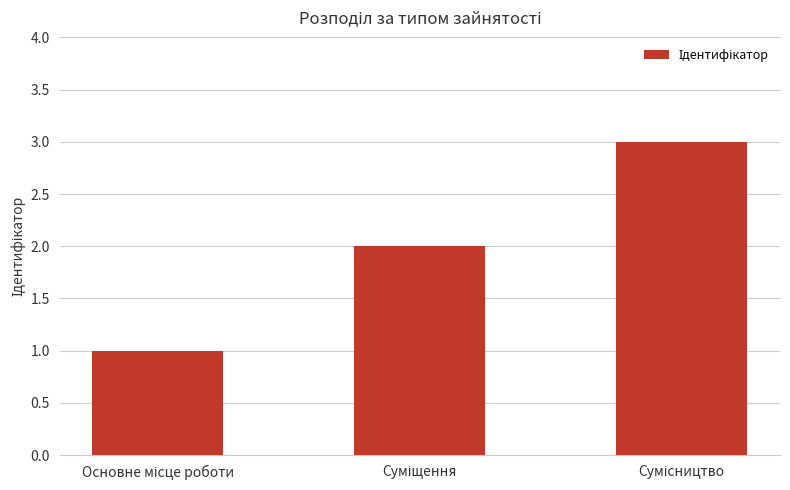

Reading left to right, what are all the values shown in this chart?

1	2	3